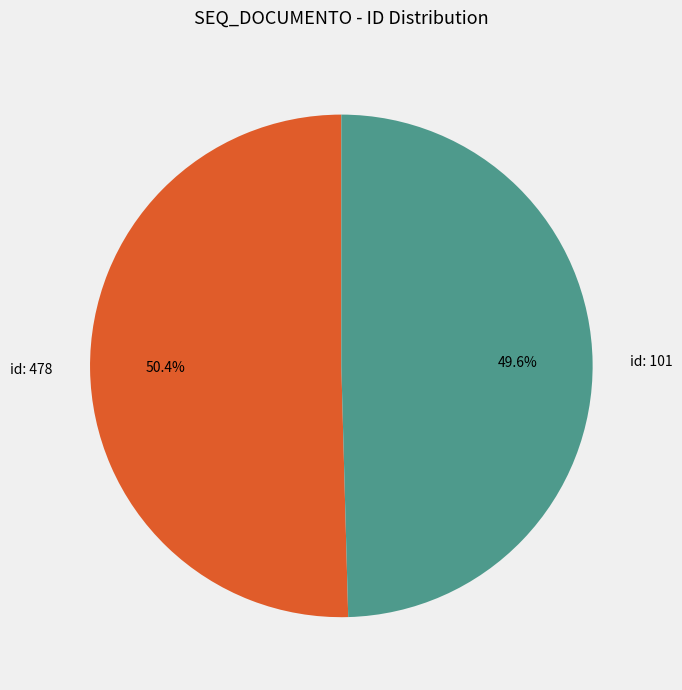

Is there any slice that represents more than half of the pie?

Yes